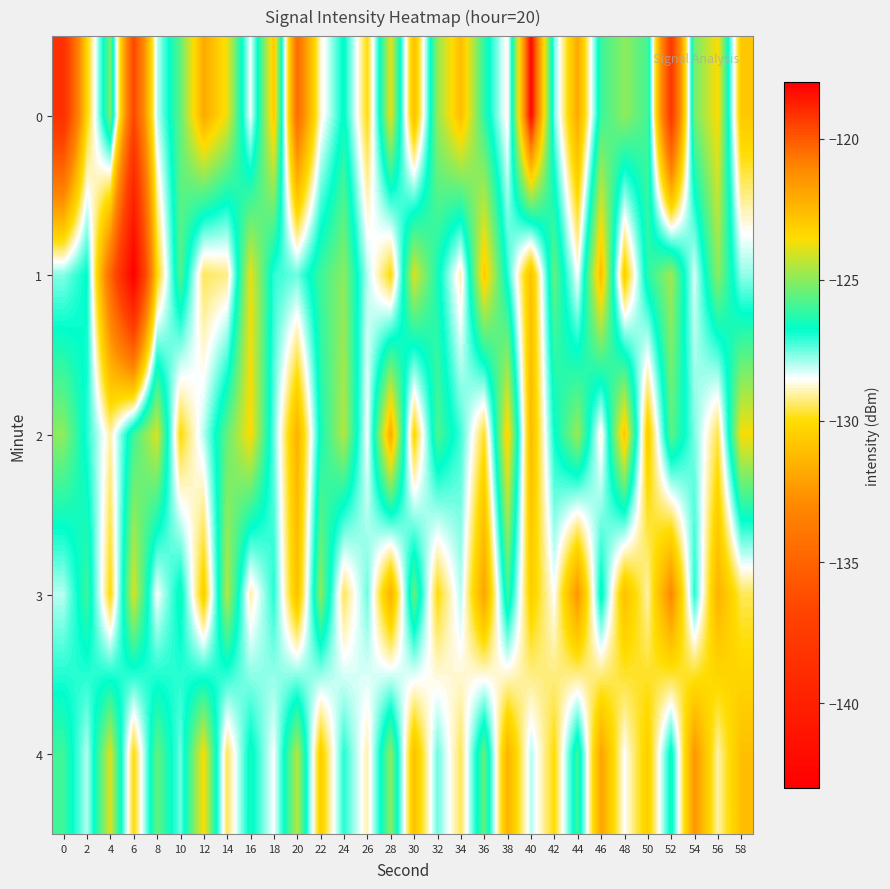

Reading left to right, list all the values displayed in this chart.

0: 0=-138.5	2=-130.2	4=-125.3	6=-136.6	8=-128.1	10=-125.5	12=-122.0	14=-123.8	16=-128.4	18=-122.9	20=-134.4	22=-128.8	24=-126.7	26=-130.0	28=-123.9	30=-131.0	32=-124.9	34=-122.6	36=-126.2	38=-128.7	40=-118.1	42=-127.6	44=-131.8	46=-126.1	48=-125.0	50=-125.9	52=-137.7	54=-125.3	56=-123.5	58=-130.7
1: 0=-127.6	2=-126.7	4=-134.7	6=-143.1	8=-130.2	10=-125.7	12=-129.5	14=-129.2	16=-123.8	18=-127.1	20=-127.5	22=-126.0	24=-125.0	26=-128.0	28=-130.0	30=-124.0	32=-126.5	34=-129.0	36=-123.0	38=-127.0	40=-131.0	42=-125.5	44=-128.5	46=-122.5	48=-130.5	50=-126.2	52=-124.8	54=-128.2	56=-125.0	58=-127.8
2: 0=-125.0	2=-127.0	4=-129.0	6=-126.0	8=-124.0	10=-130.0	12=-128.0	14=-125.5	16=-123.5	18=-127.5	20=-131.5	22=-126.5	24=-124.5	26=-128.5	28=-122.0	30=-130.2	32=-125.8	34=-127.2	36=-129.8	38=-123.2	40=-131.2	42=-126.8	44=-124.8	46=-128.8	48=-122.8	50=-130.6	52=-125.6	54=-127.6	56=-129.6	58=-123.6
3: 0=-128.0	2=-126.0	4=-130.0	6=-124.0	8=-128.5	10=-126.5	12=-130.5	14=-124.5	16=-129.0	18=-127.0	20=-131.0	22=-125.0	24=-129.5	26=-127.5	28=-131.5	30=-125.5	32=-130.0	34=-128.0	36=-132.0	38=-126.0	40=-130.5	42=-128.5	44=-132.5	46=-126.5	48=-131.0	50=-129.0	52=-133.0	54=-127.0	56=-131.5	58=-129.5
4: 0=-126.0	2=-128.0	4=-124.0	6=-130.0	8=-125.5	10=-127.5	12=-123.5	14=-129.5	16=-126.5	18=-128.5	20=-124.5	22=-130.5	24=-127.0	26=-129.0	28=-125.0	30=-131.0	32=-127.5	34=-129.5	36=-125.5	38=-131.5	40=-128.0	42=-130.0	44=-126.0	46=-132.0	48=-128.5	50=-130.5	52=-126.5	54=-132.5	56=-129.0	58=-131.0